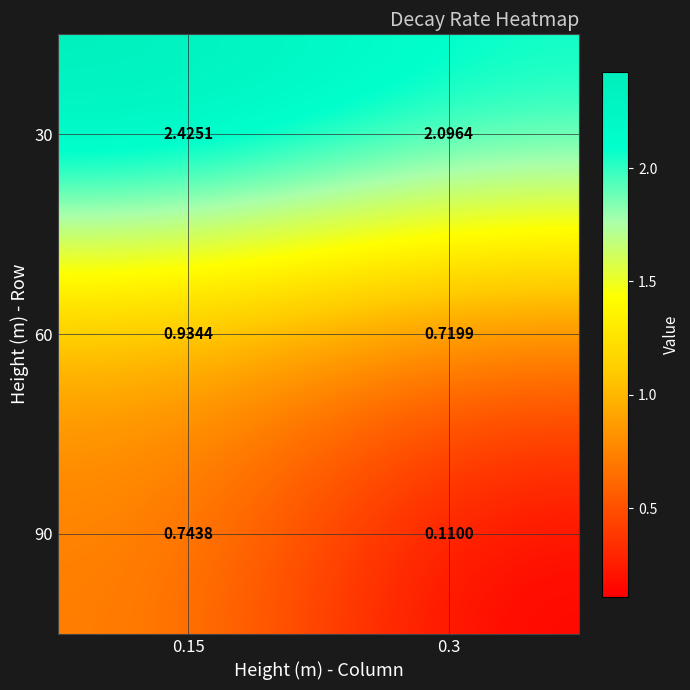

Is the value of 90 at 0.15 greater than the value of 30 at 0.15?

No